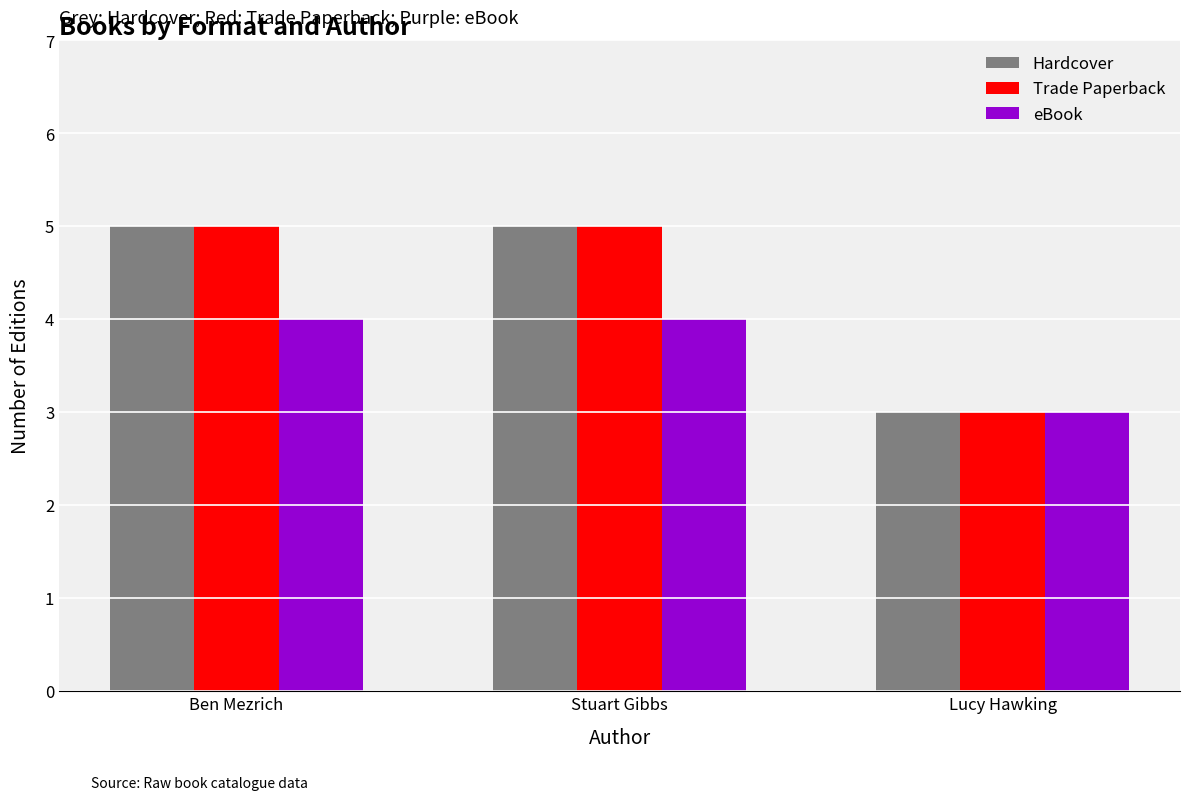

The value of Trade Paperback at Lucy Hawking is 2. True or false?

False